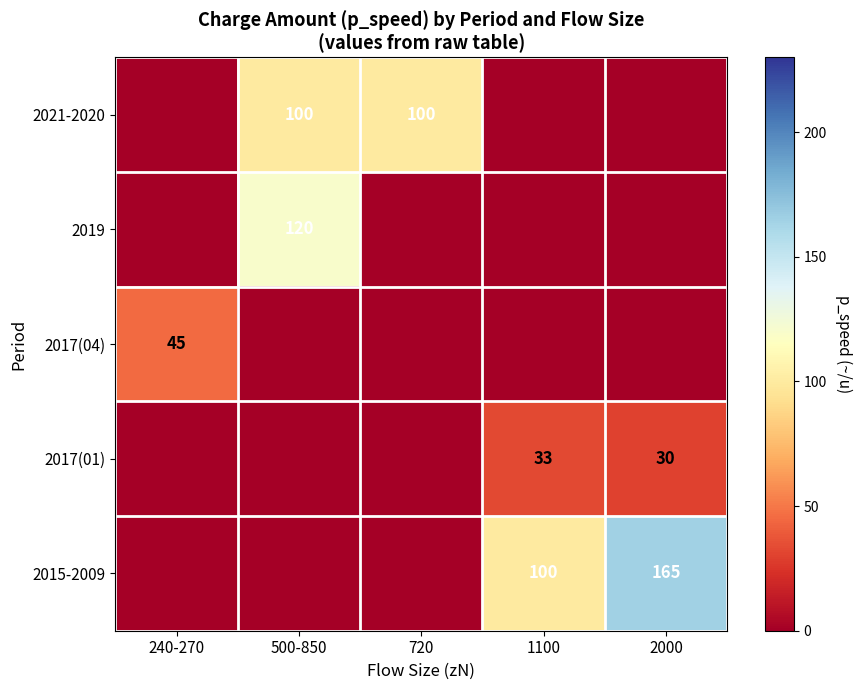

Is it true that 2015-2009 equals 165 at 2000?

True